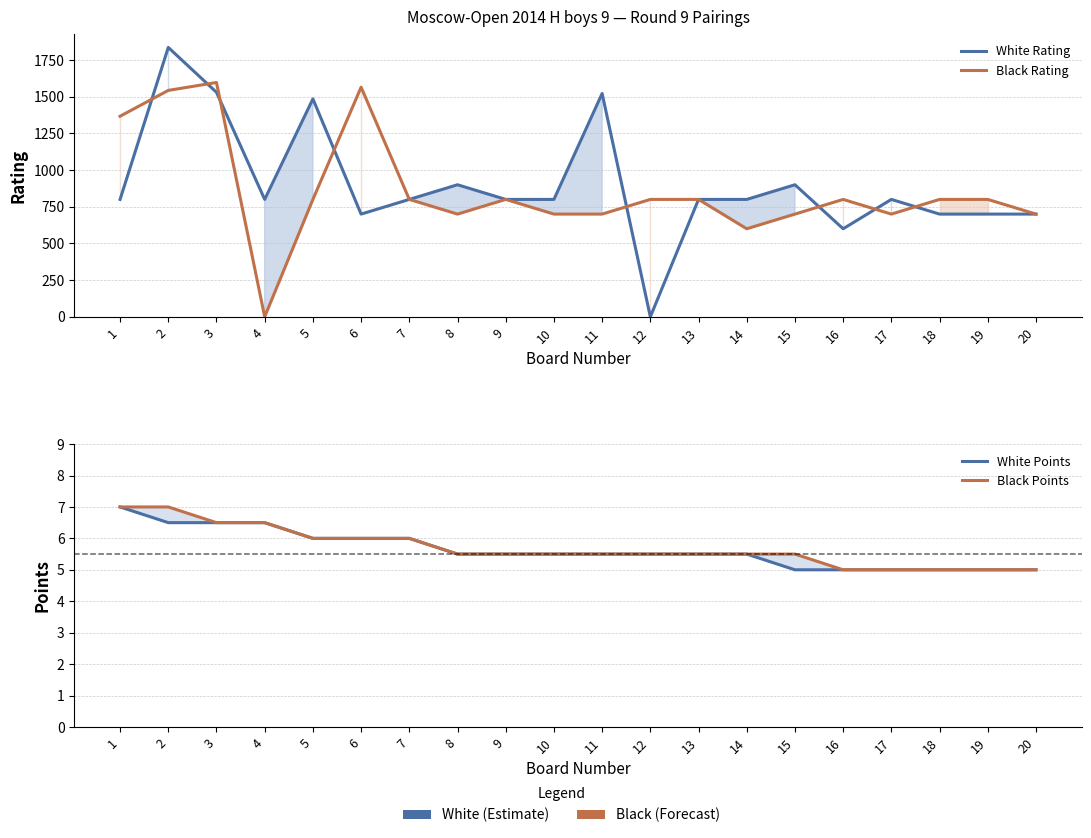

The Black Rating series shows 1597.0 at 3. True or false?

True